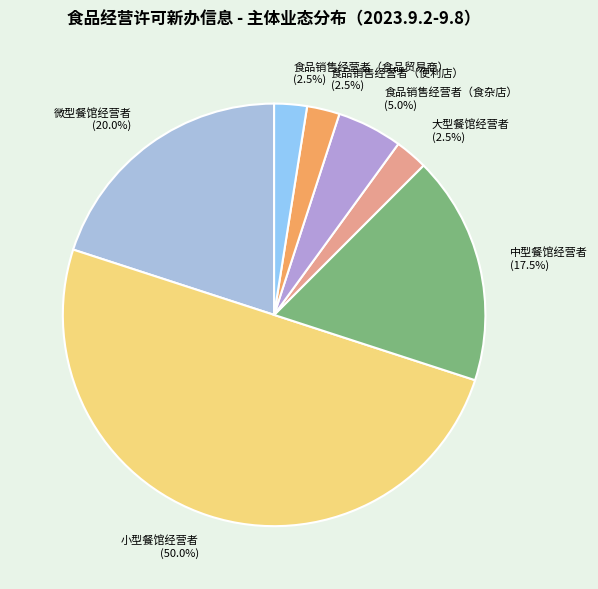

How many segments does this pie chart have?

7